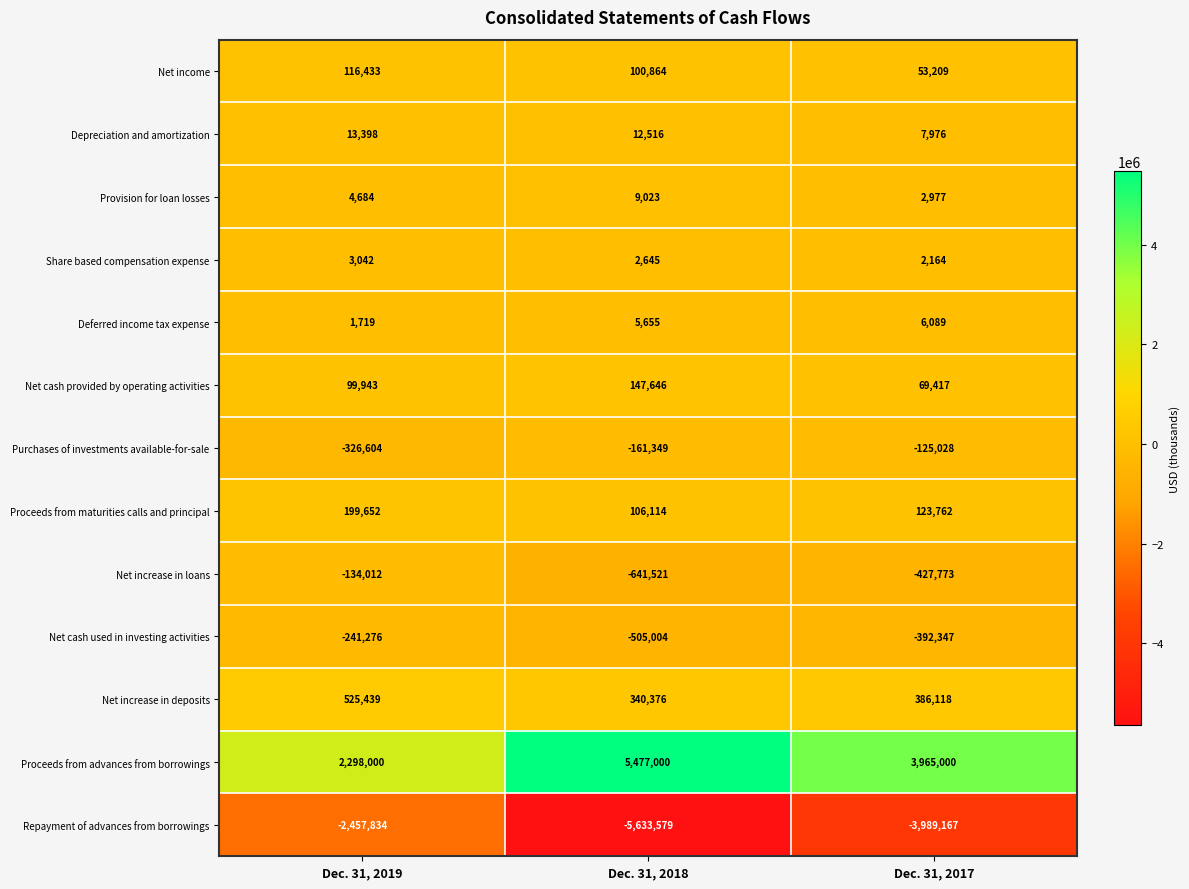

What is the total value across all series at Dec. 31, 2018?

-739614